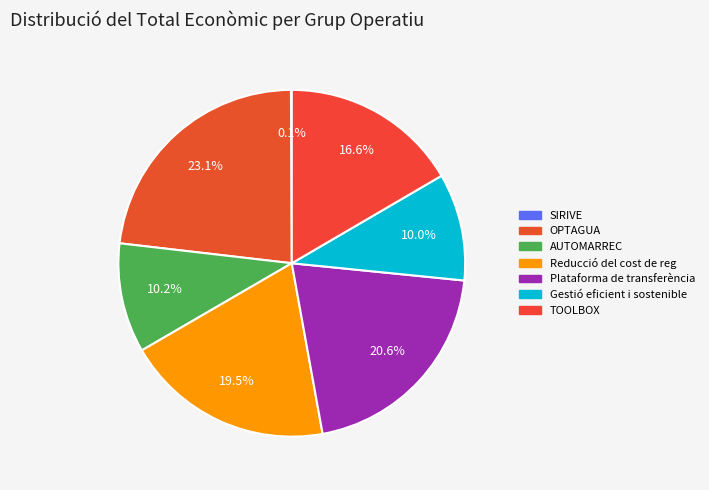

Is there any slice that represents more than half of the pie?

No